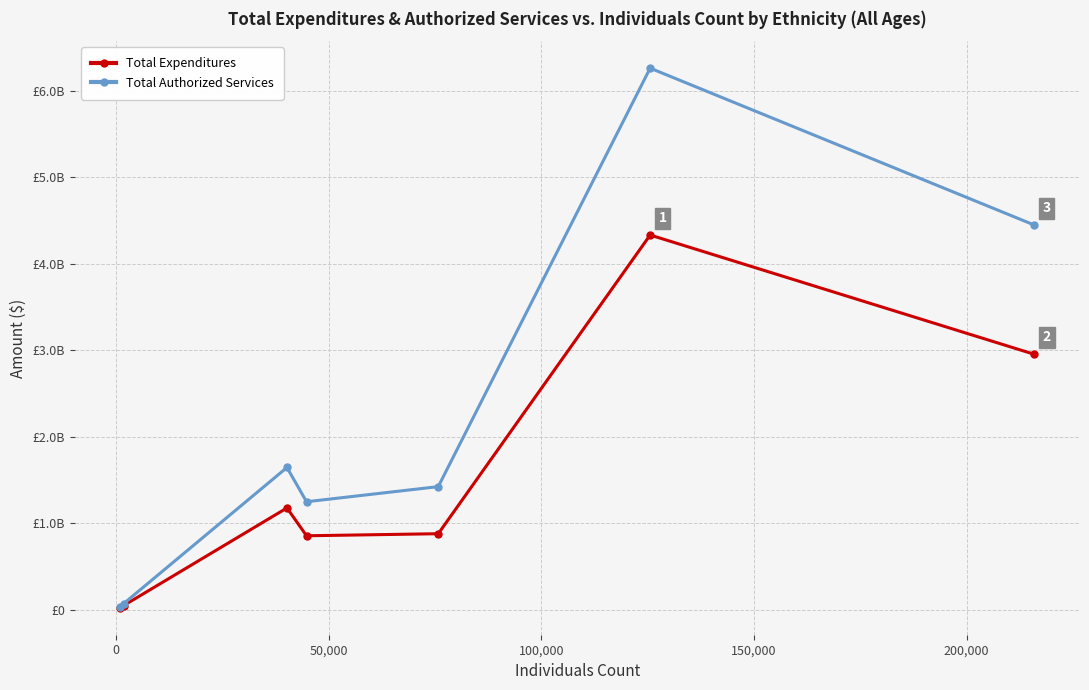

Does the chart have visible grid lines?

Yes